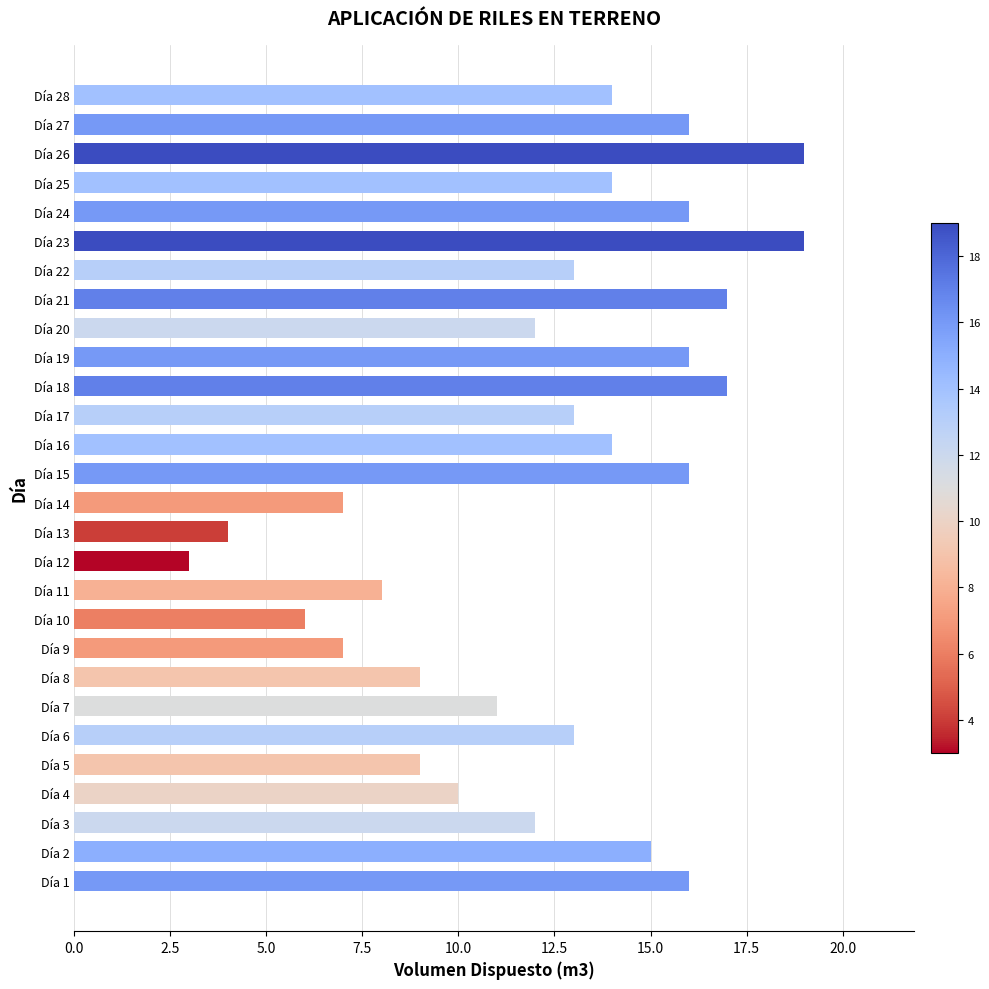

The chart shows a value of 8 at Día 11. True or false?

True